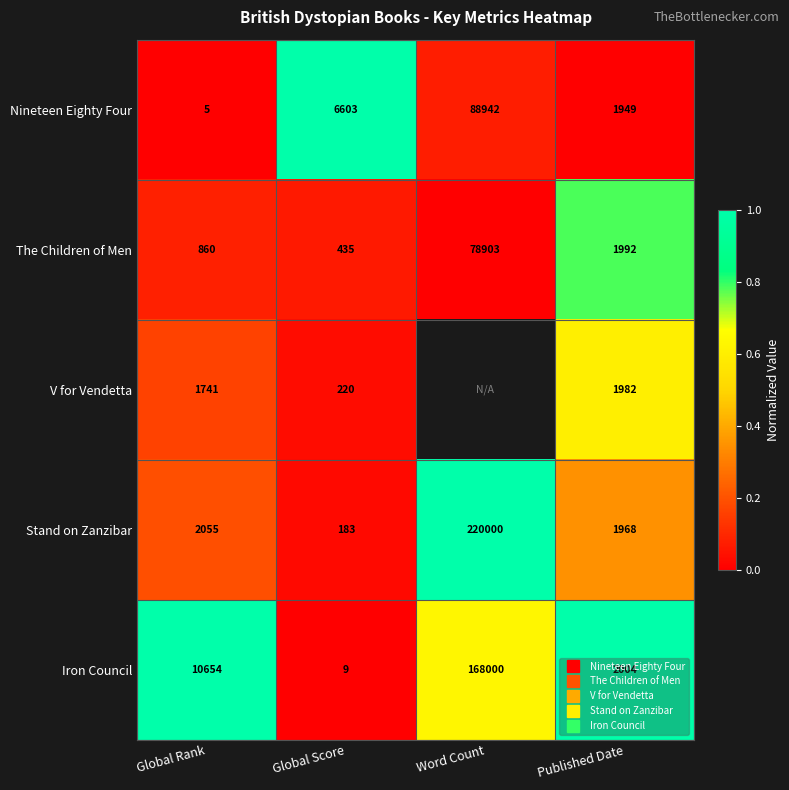

List the series in order of their peak value, highest first.

Nineteen Eighty Four, Stand on Zanzibar, Iron Council, The Children of Men, V for Vendetta